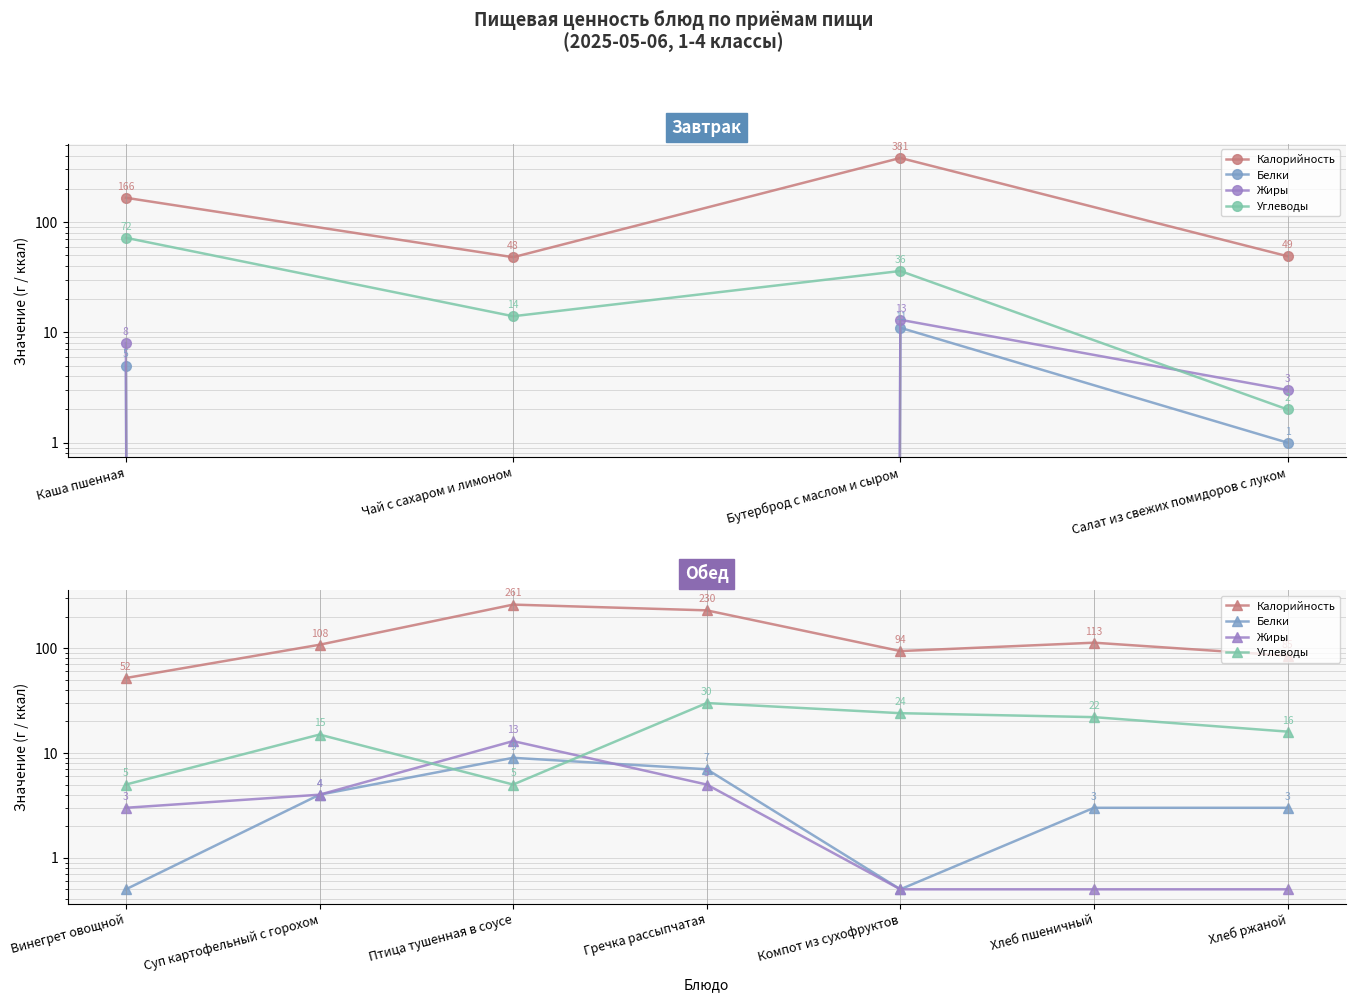

The value of Калорийность at Компот из сухофруктов is 148.4. True or false?

False